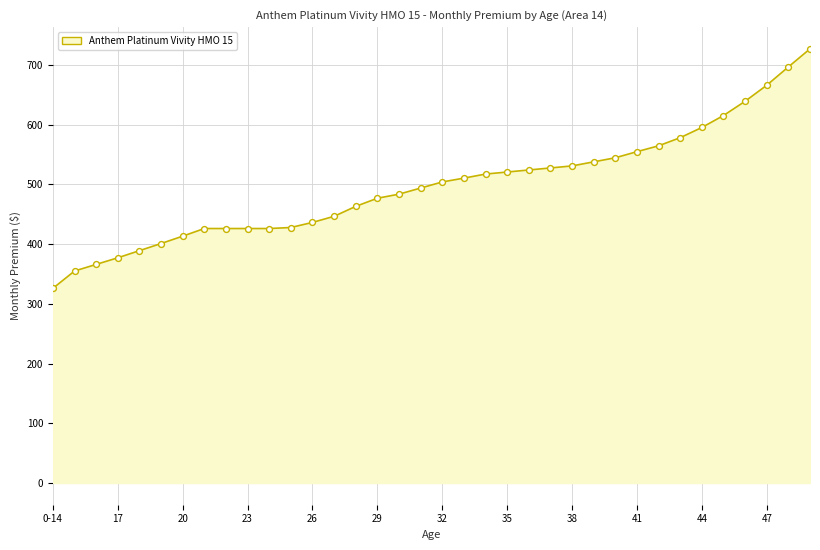

What is the maximum value shown in the chart?

727.2